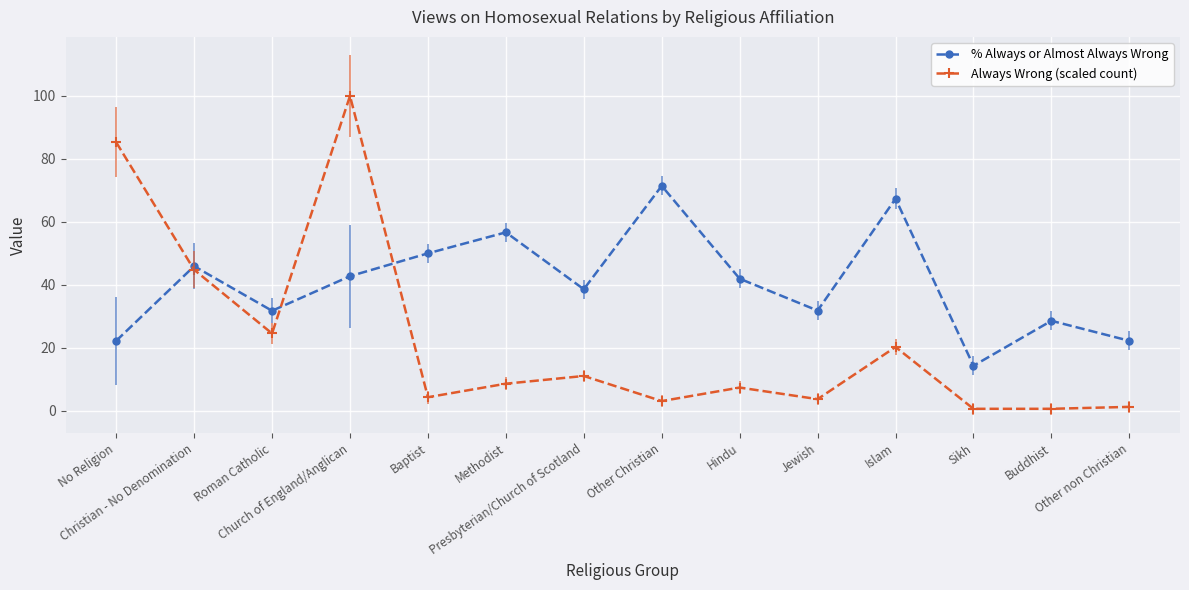

Rank the series at Buddhist from highest to lowest value.

% Always or Almost Always Wrong, Always Wrong (scaled count)